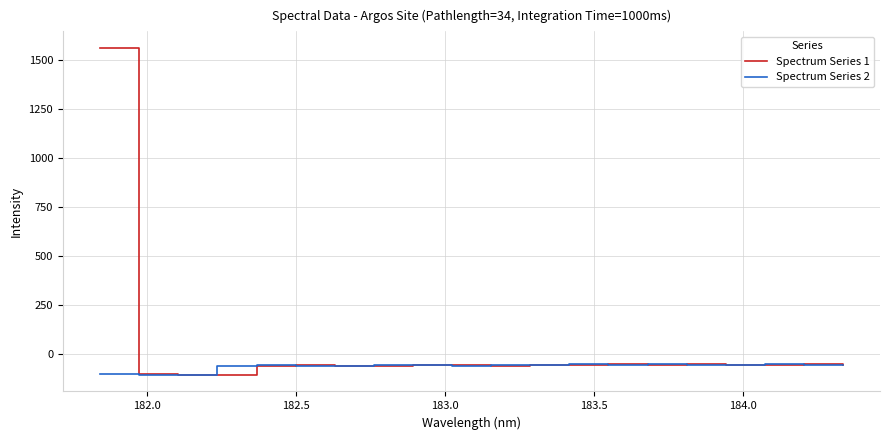

List the series in order of their overall mean, highest first.

Spectrum Series 1, Spectrum Series 2